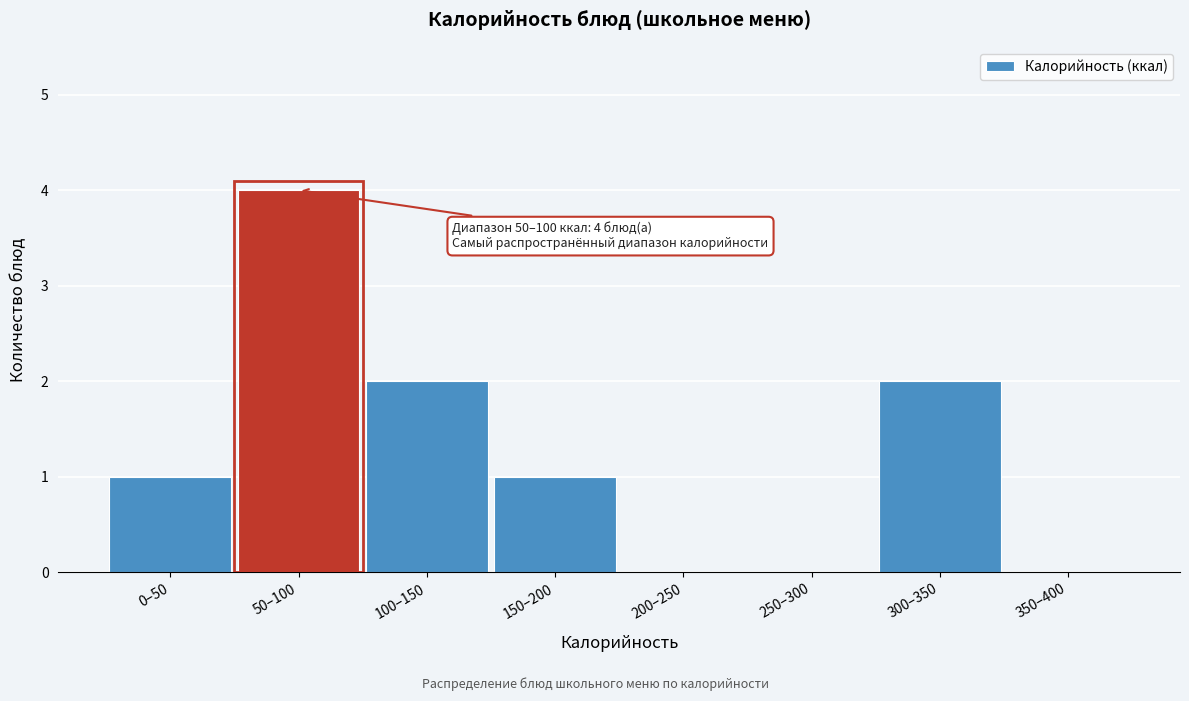

Reading left to right, list all the values displayed in this chart.

0–50=1	50–100=4	100–150=2	150–200=1	200–250=0	250–300=0	300–350=2	350–400=0